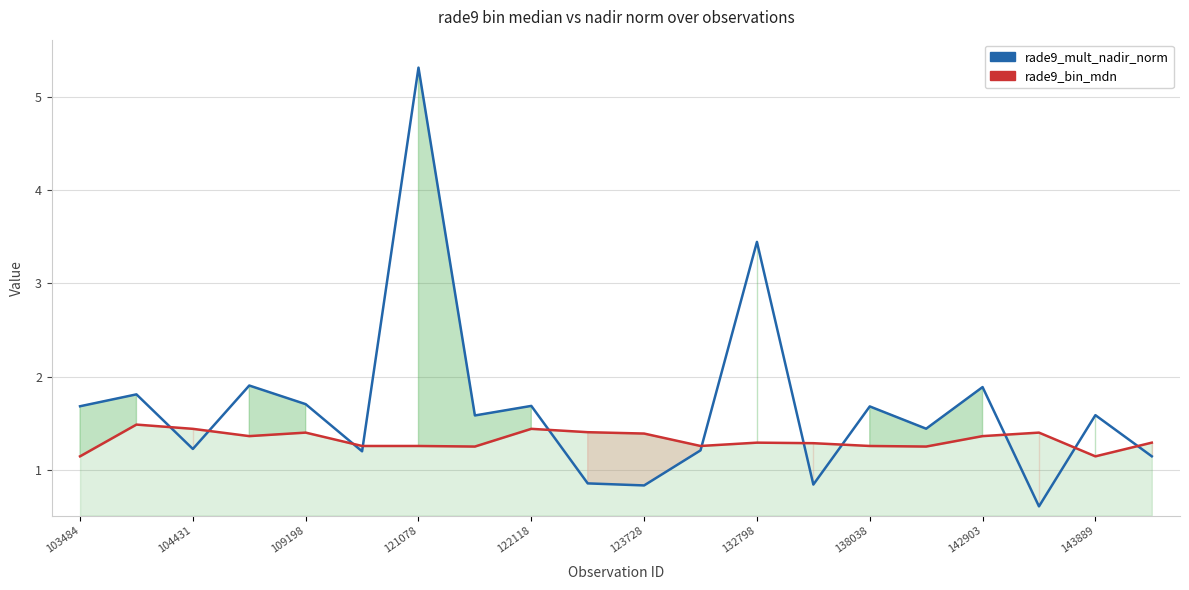

In rade9_mult_nadir_norm, how many points are higher than both neighbors (excluding endpoints)?

8